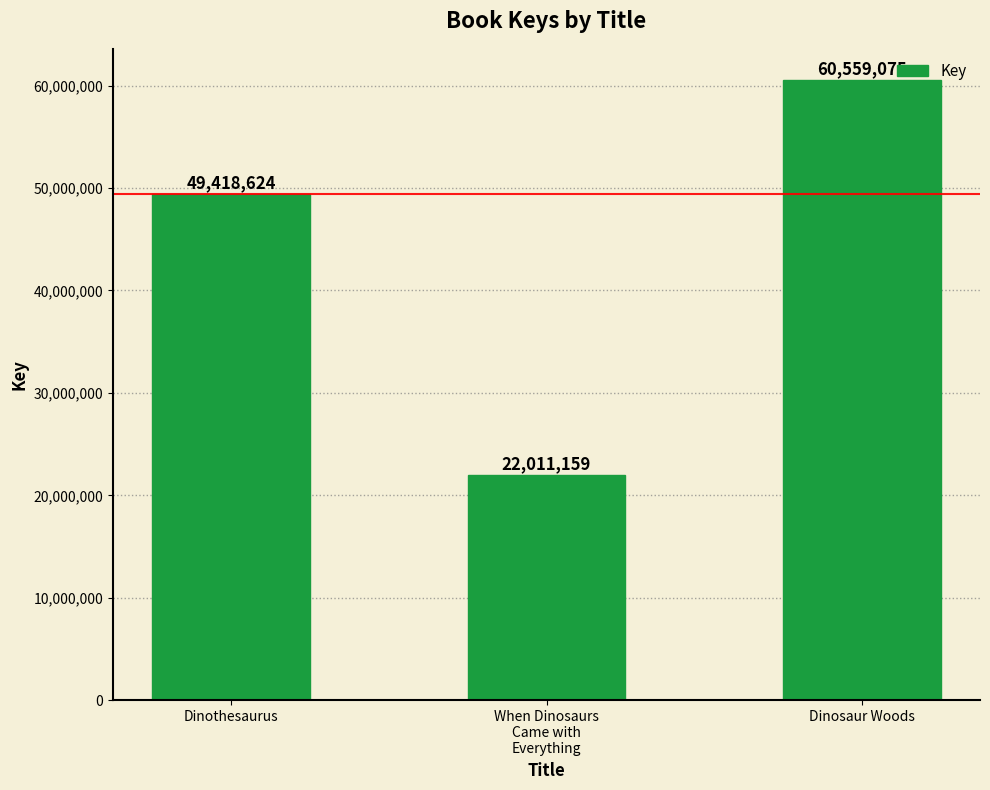

The value at Dinosaur Woods is 60559075. True or false?

True